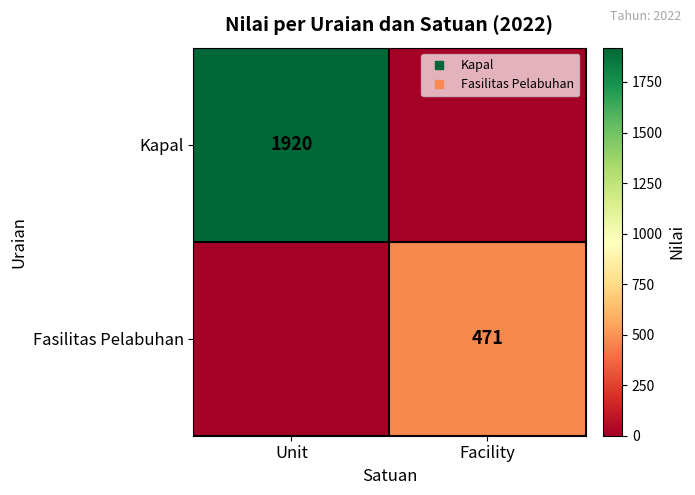

Which label corresponds to the smallest value in the chart?

Facility